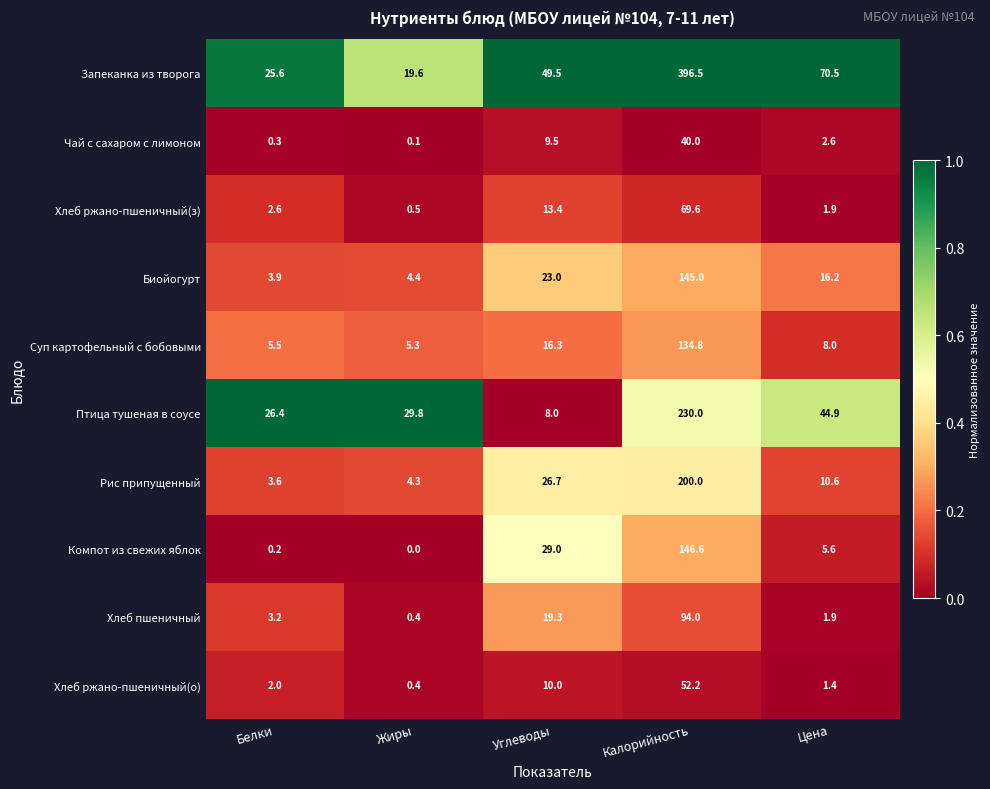

What is the difference between the Птица тушеная в соусе values at Белки and Жиры?

3.4